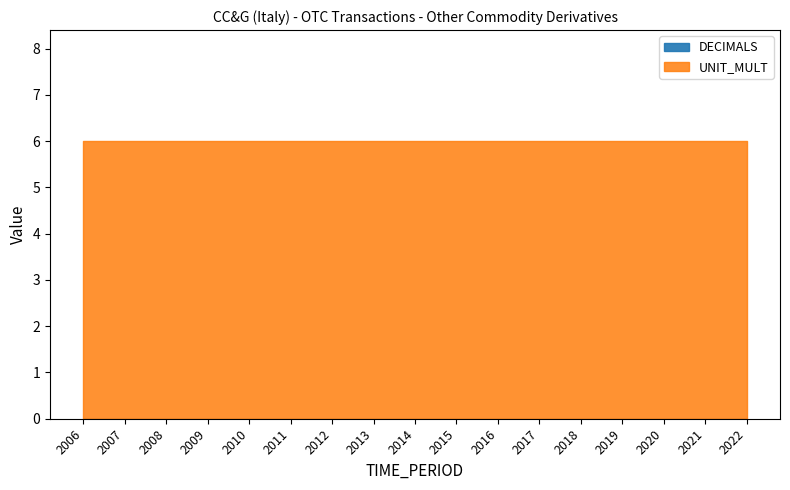

How many lines are shown in the chart?

2